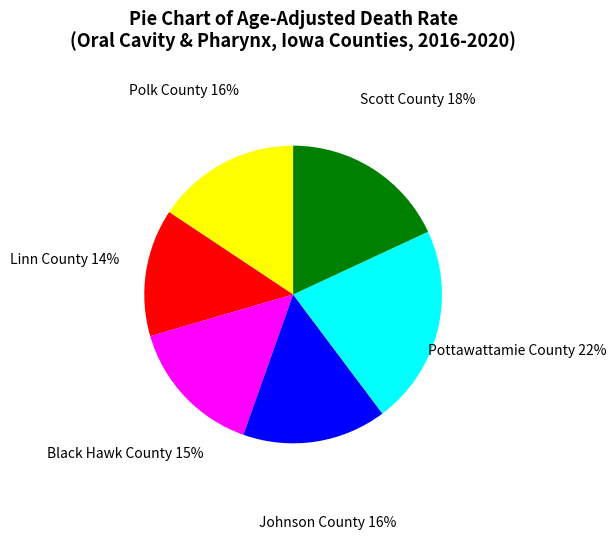

Which slice is the largest?

Pottawattamie County